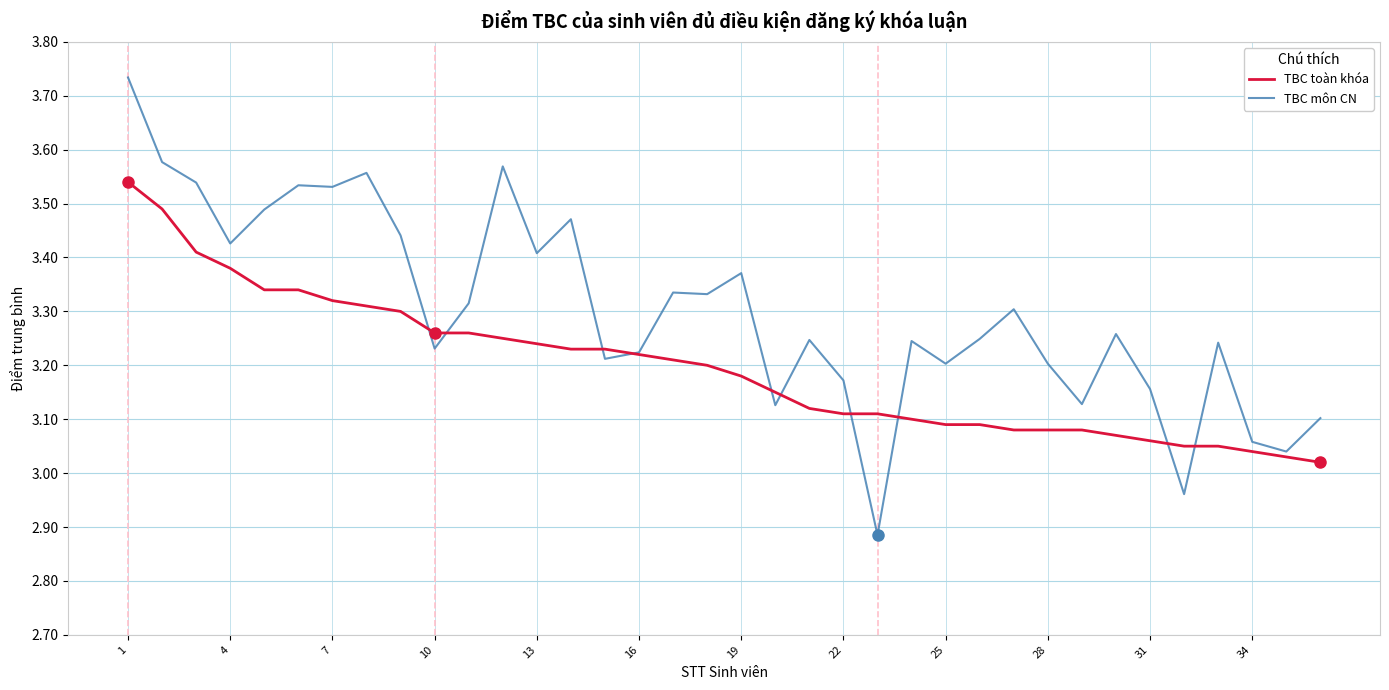

Count the number of categories in the chart.

36